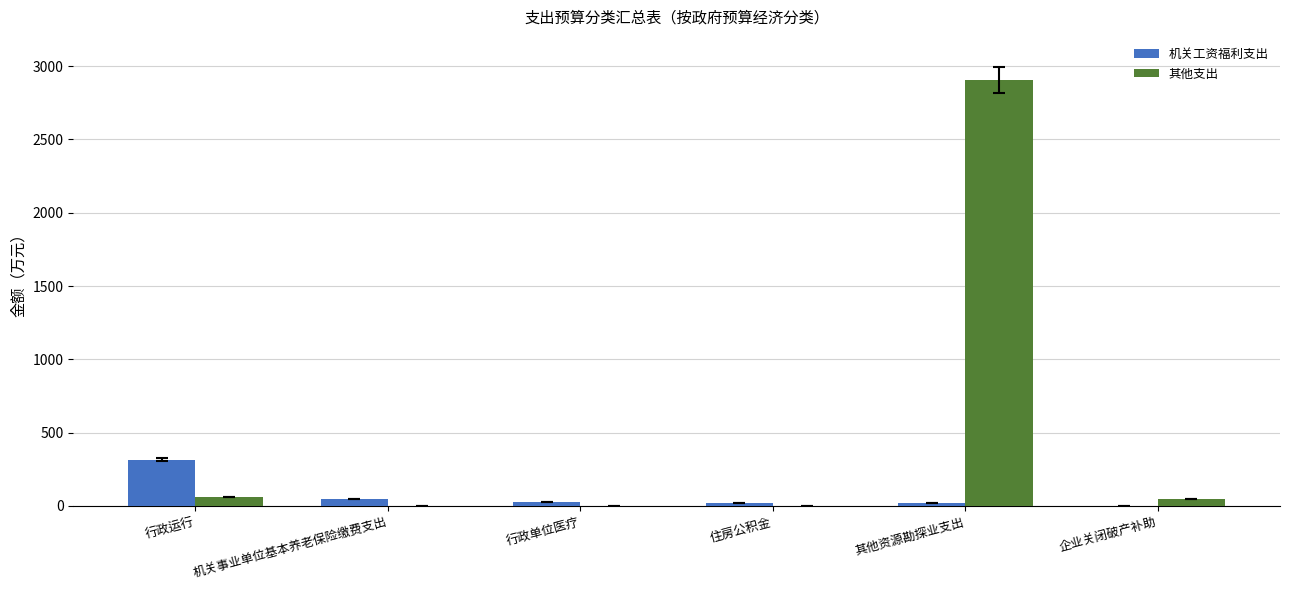

How many values in the 机关工资福利支出 series exceed 24?

3